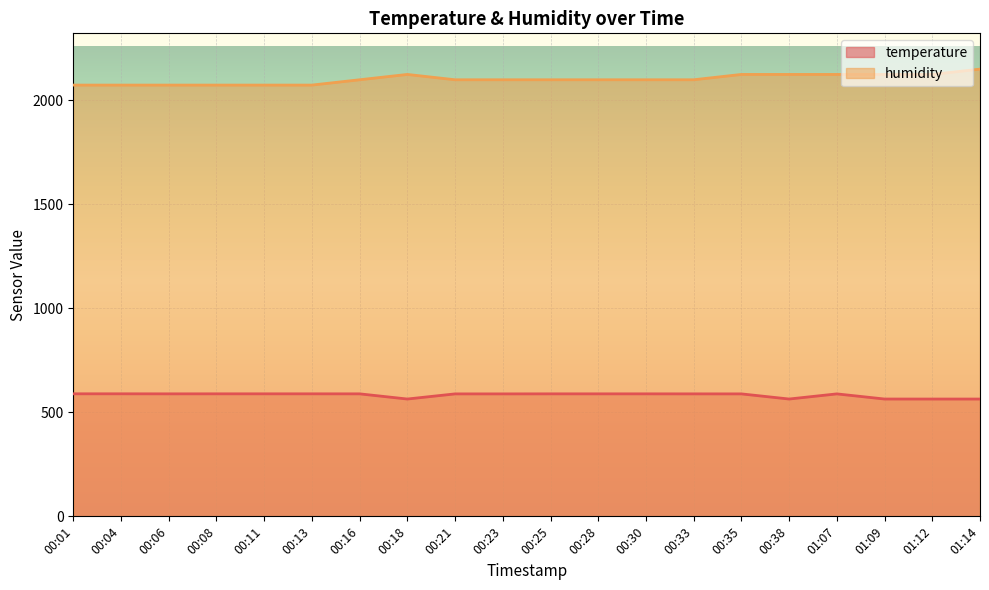

Between 00:35 and 00:38, which series saw the biggest shift?

temperature